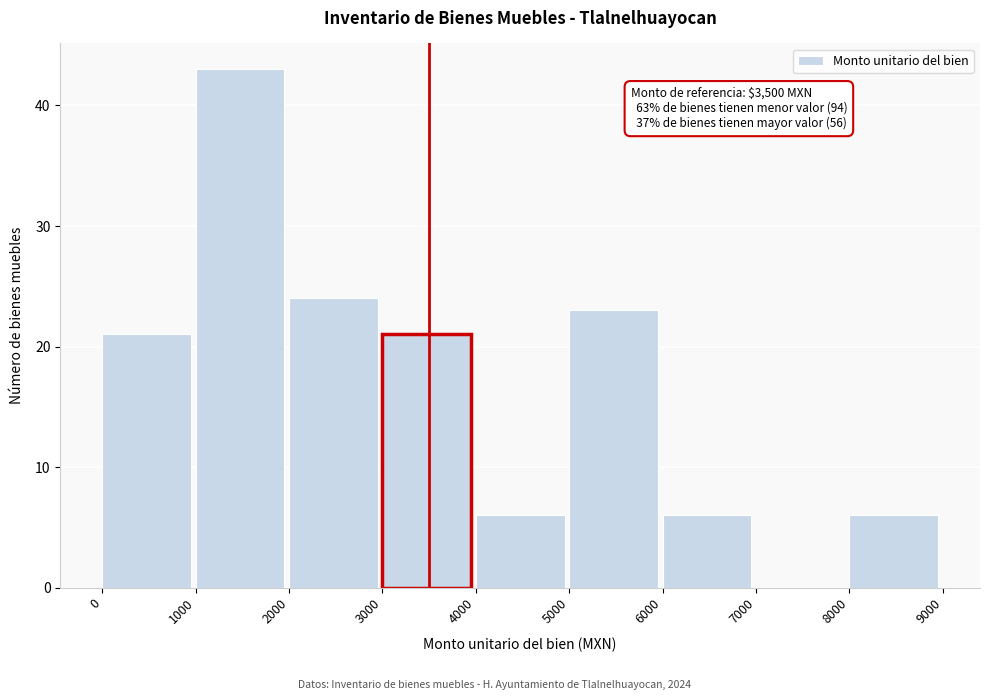

Over which range of the x-axis is the bar tallest?

1000 to 2000